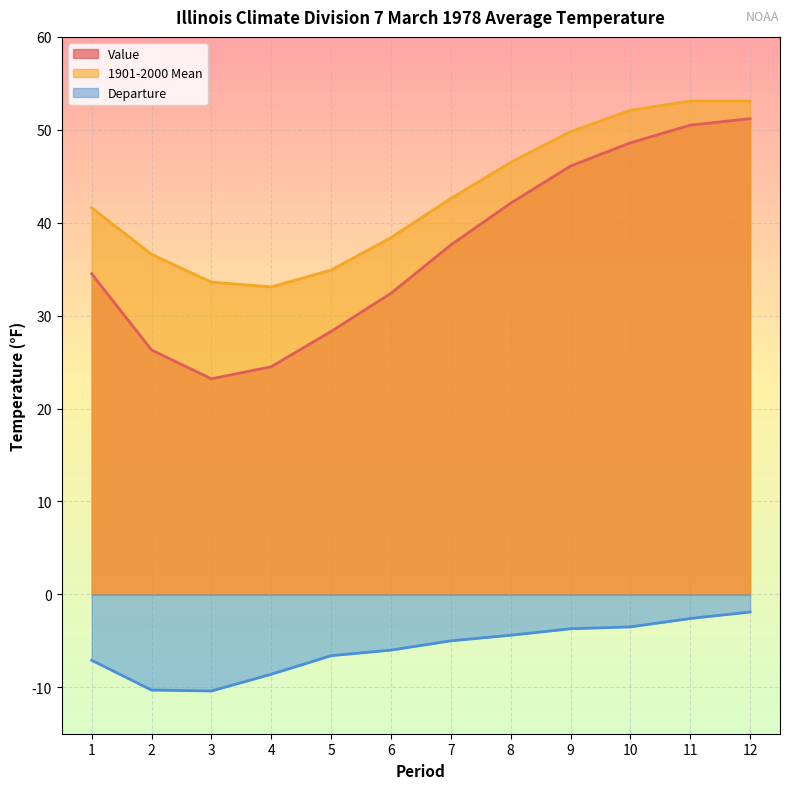

True or false: Value and Departure cross at least once.

False